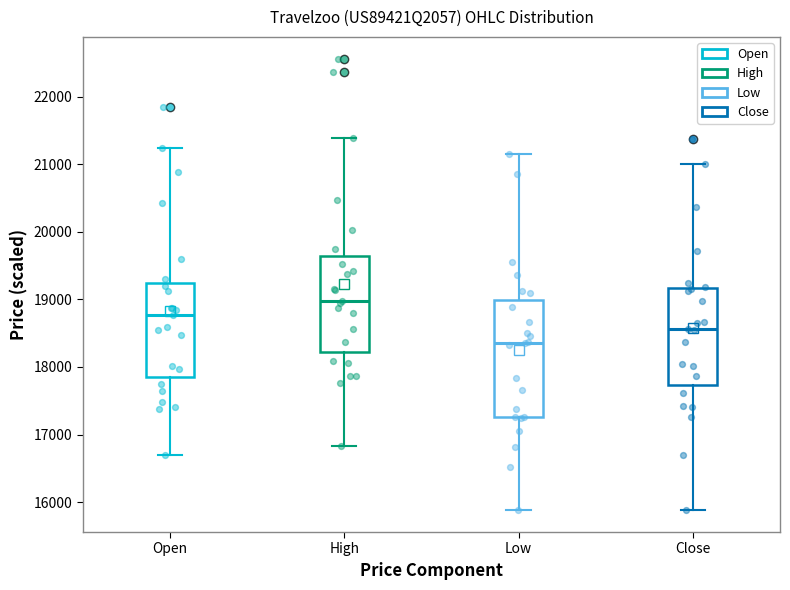

Which box's median line is the lowest?

Low